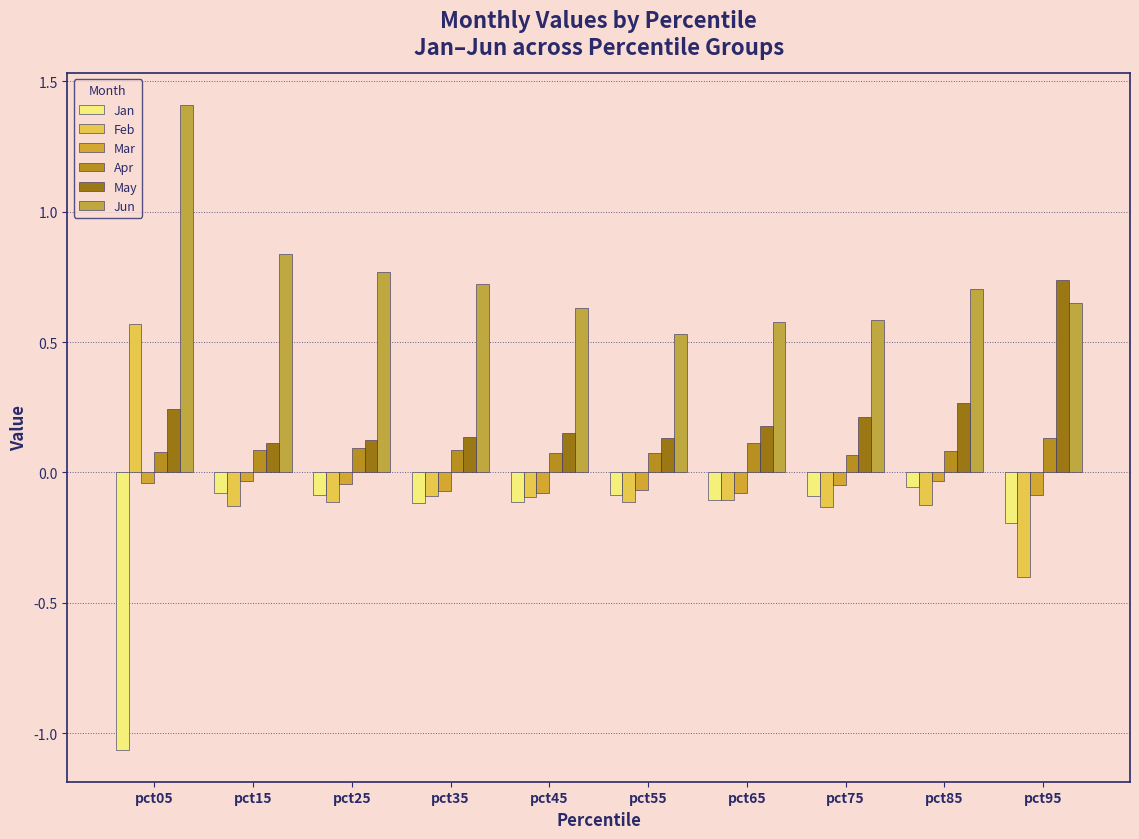

Reading left to right, extract all data points from this chart.

Jan: -1.1	-0.1	-0.1	-0.1	-0.1	-0.1	-0.1	-0.1	-0.1	-0.2
Feb: 0.6	-0.1	-0.1	-0.1	-0.1	-0.1	-0.1	-0.1	-0.1	-0.4
Mar: -0.0	-0.0	-0.0	-0.1	-0.1	-0.1	-0.1	-0.0	-0.0	-0.1
Apr: 0.1	0.1	0.1	0.1	0.1	0.1	0.1	0.1	0.1	0.1
May: 0.2	0.1	0.1	0.1	0.2	0.1	0.2	0.2	0.3	0.7
Jun: 1.4	0.8	0.8	0.7	0.6	0.5	0.6	0.6	0.7	0.6